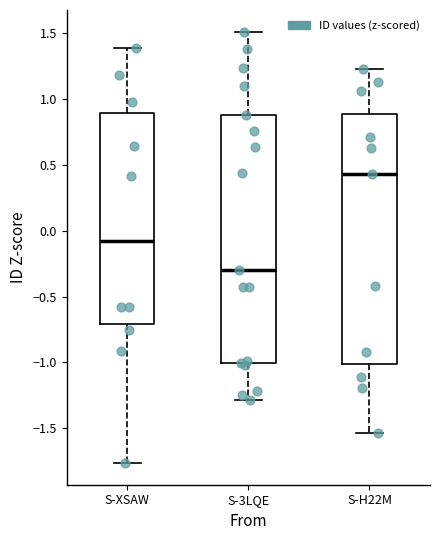

Where is the upper edge of the box for S-XSAW on the y-axis? The values are not printed on the chart, so give them approximately, as read against the axis.

0.90